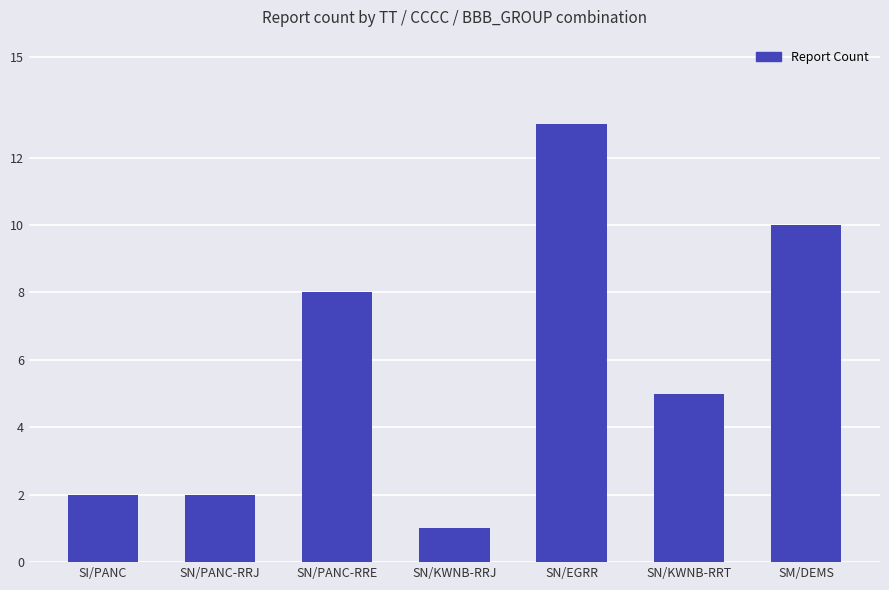

What is the label of the 3rd bar from the left?

SN/PANC-RRE